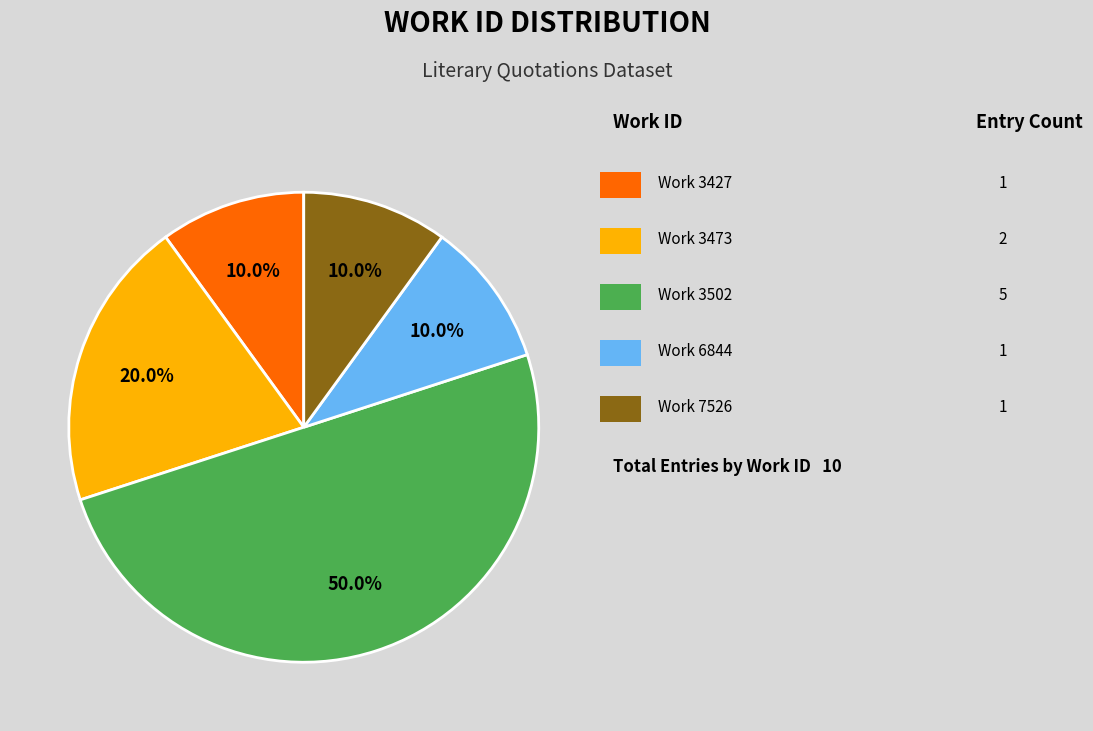

Count the number of slices in the pie.

5